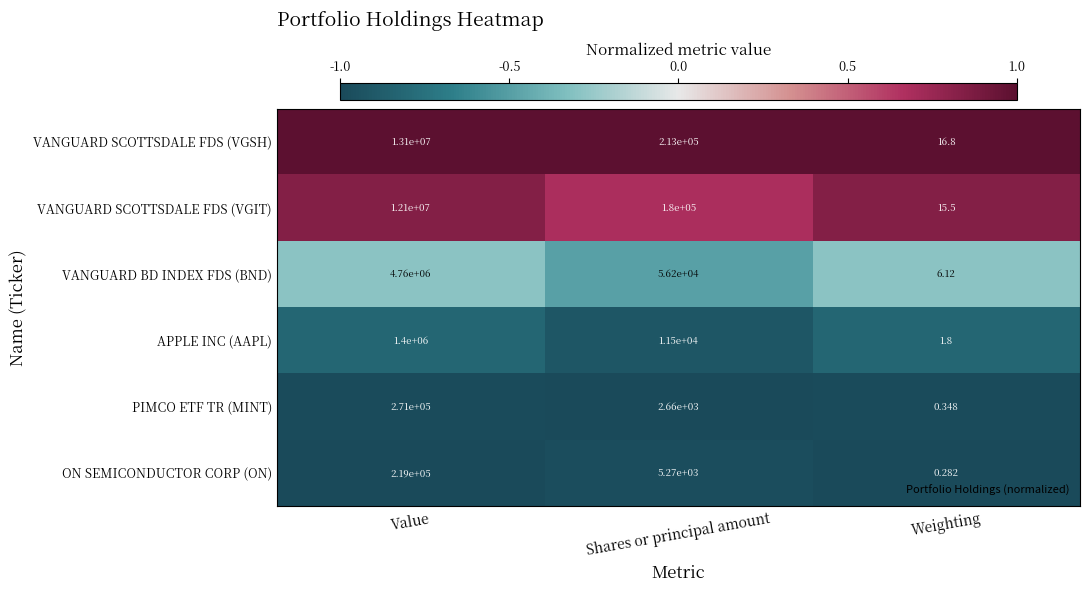

Rank the series by their maximum value, from lowest to highest.

ON SEMICONDUCTOR CORP (ON), PIMCO ETF TR (MINT), APPLE INC (AAPL), VANGUARD BD INDEX FDS (BND), VANGUARD SCOTTSDALE FDS (VGIT), VANGUARD SCOTTSDALE FDS (VGSH)